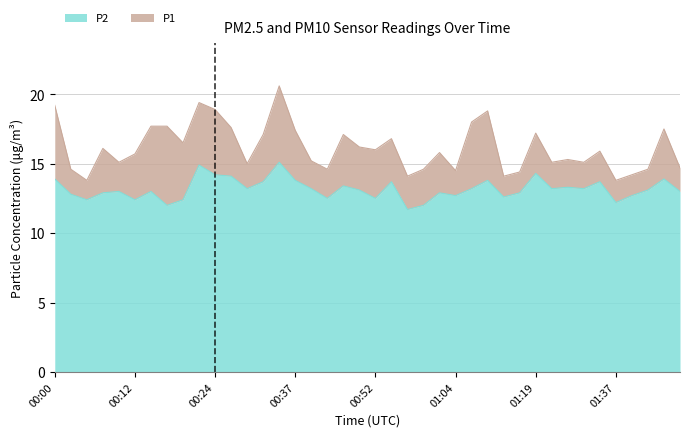

At which category does P1 reach its first local peak?

00:07